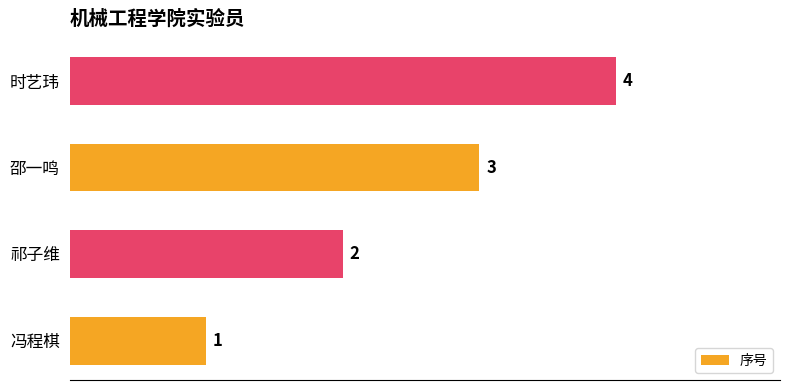

Rank the categories by value from highest to lowest.

时艺玮, 邵一鸣, 祁子维, 冯程棋